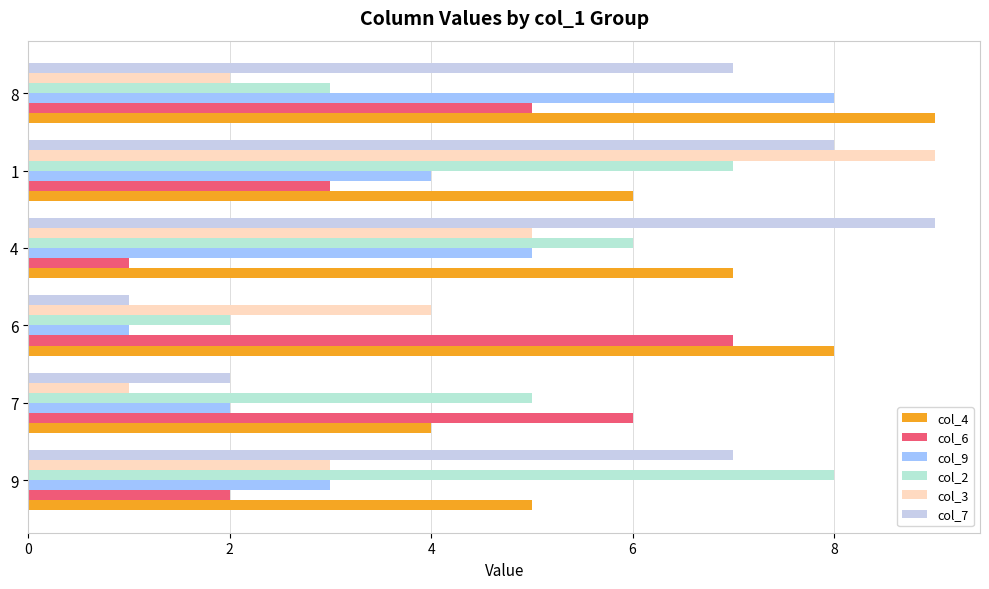

Reading right to left, extract all data points from this chart.

col_4: 9	6	7	8	4	5
col_6: 5	3	1	7	6	2
col_9: 8	4	5	1	2	3
col_2: 3	7	6	2	5	8
col_3: 2	9	5	4	1	3
col_7: 7	8	9	1	2	7